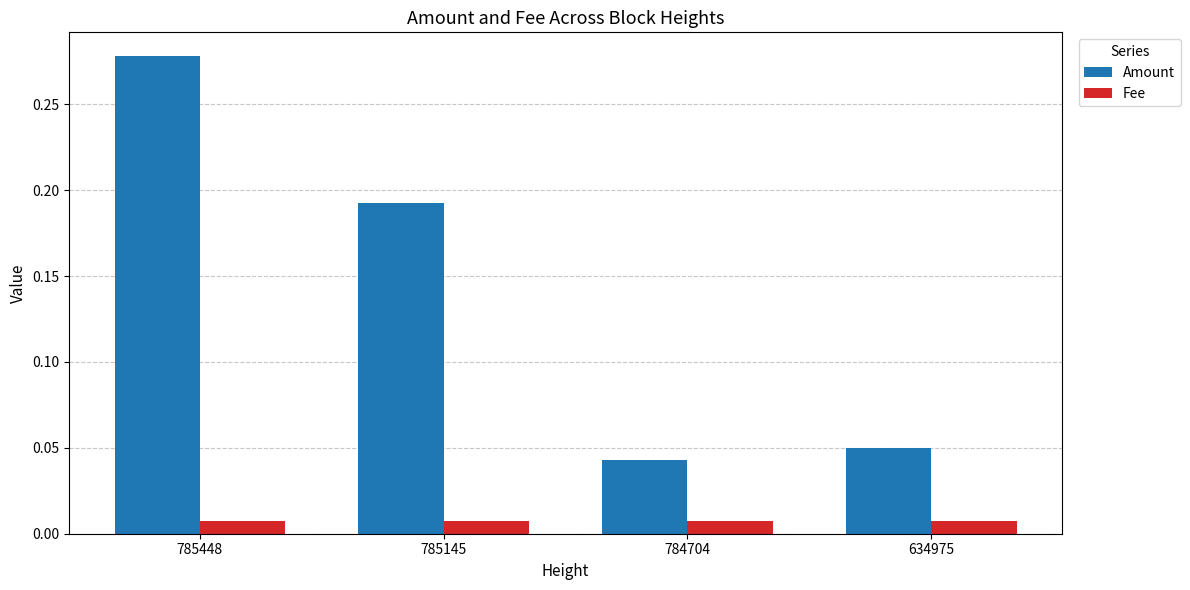

Which series changed the most between 784704 and 634975?

Amount